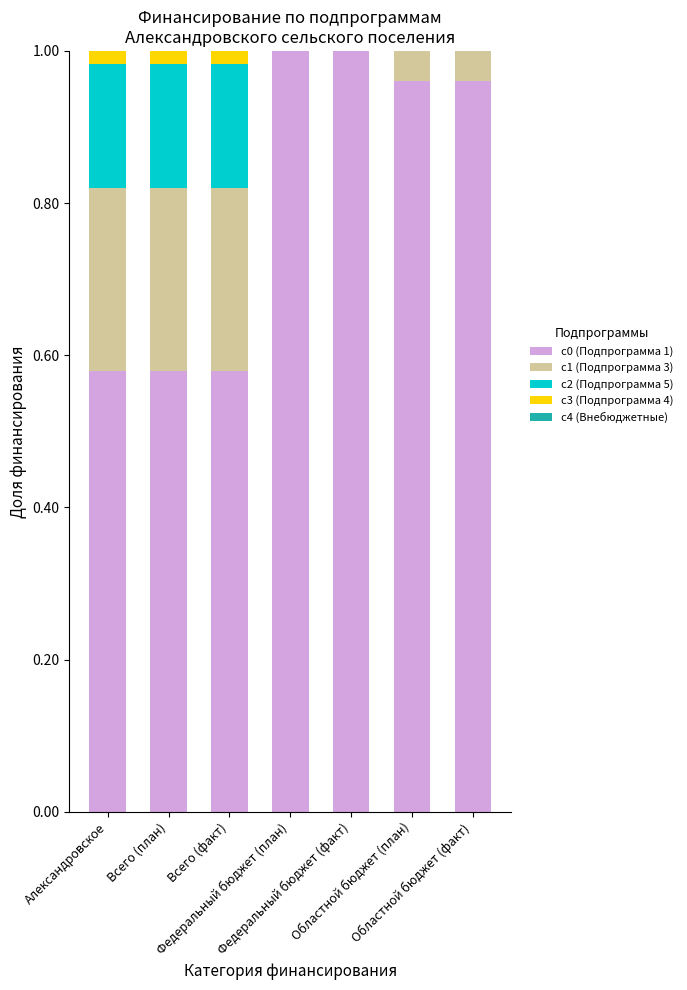

Count the number of categories in the chart.

7